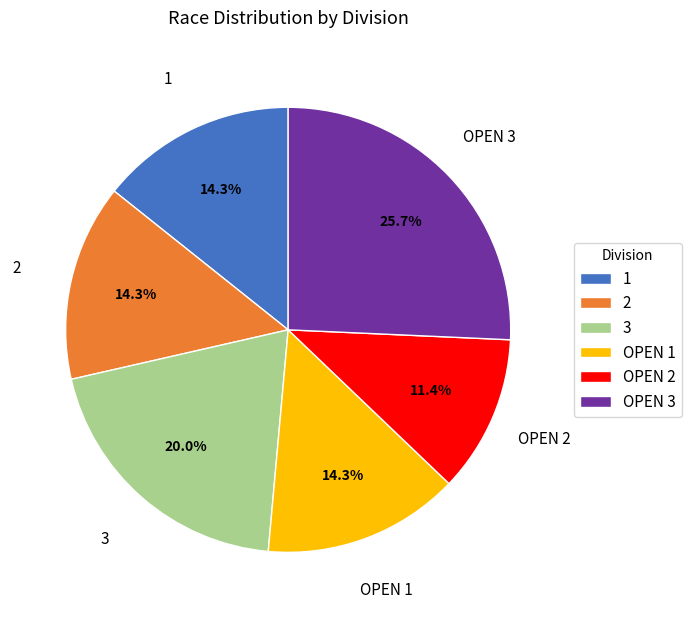

How much of the chart is everything except 3?

80.0%